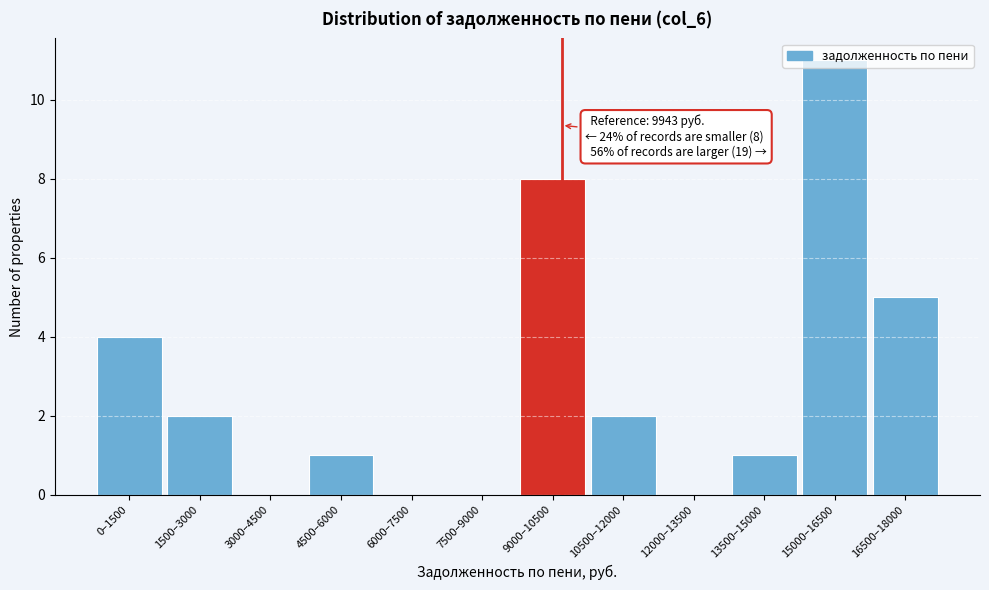

Between 9000–10500 and 10500–12000, which is larger?

9000–10500